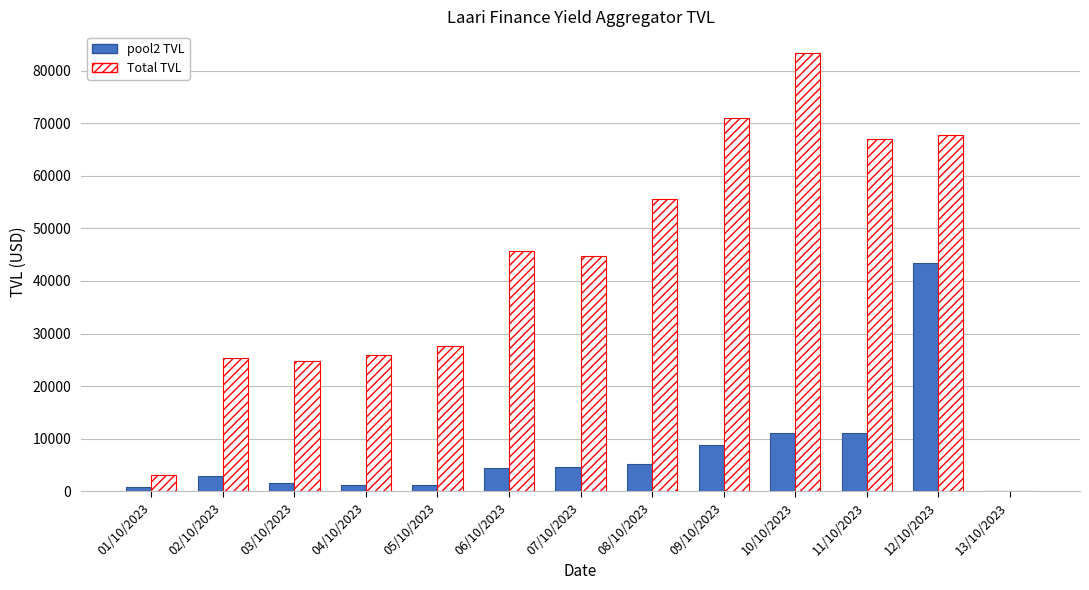

Is the value of Total TVL at 07/10/2023 greater than the value of pool2 TVL at 11/10/2023?

Yes